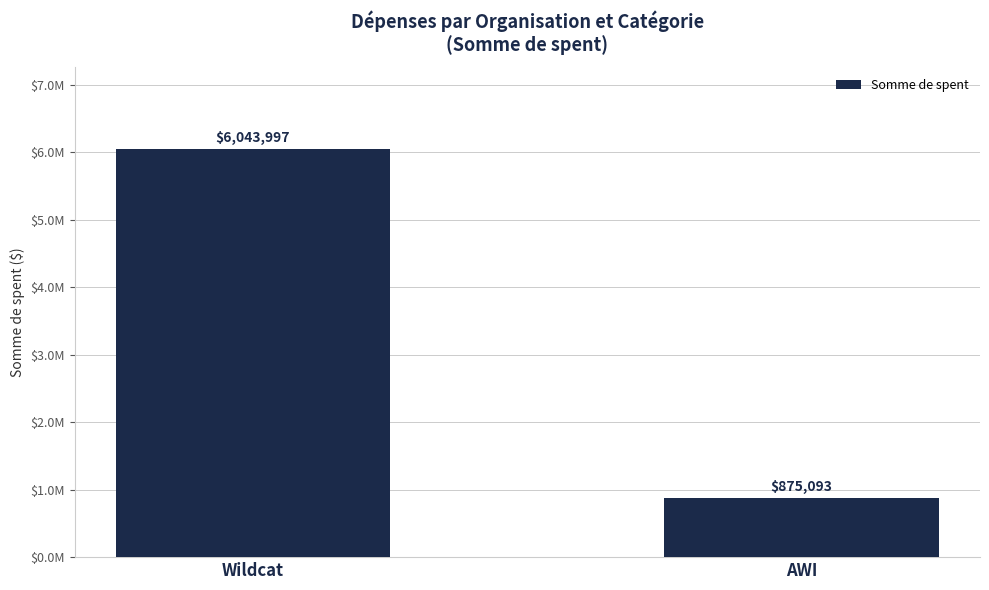

Is it true that the value at AWI is 259035?

False